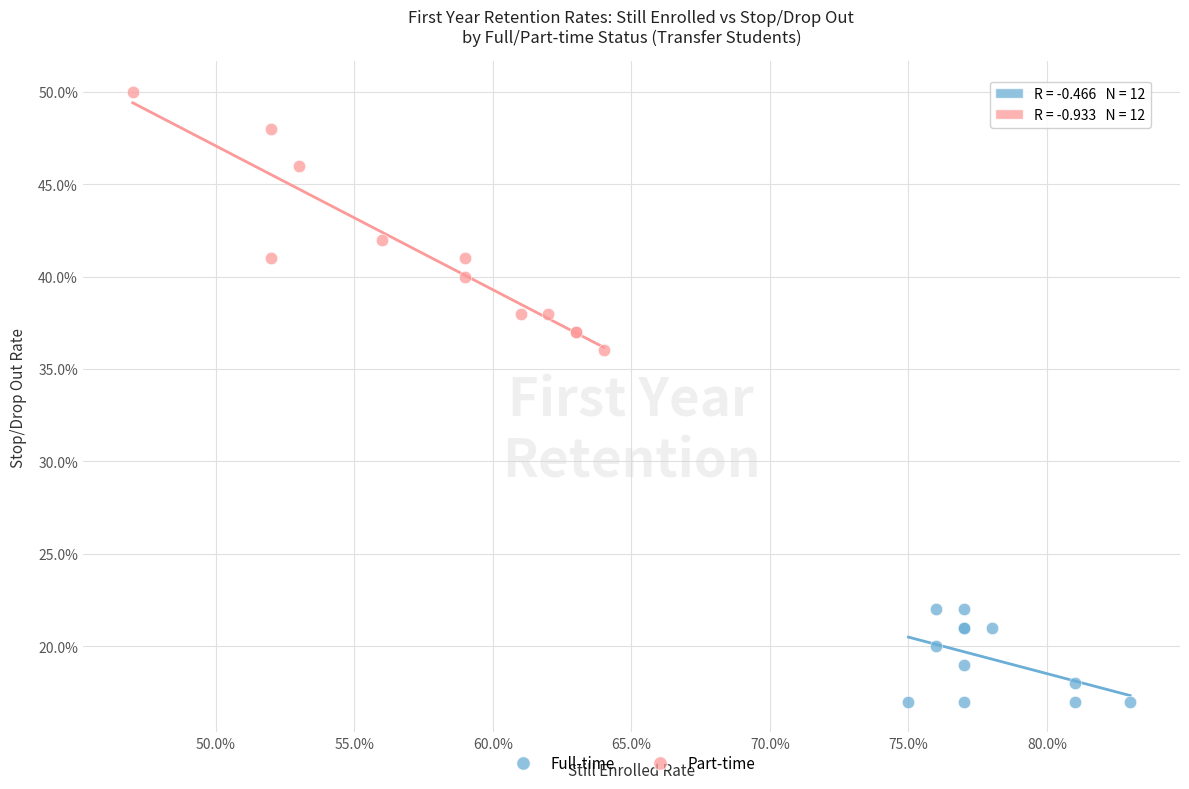

Which series has the largest Y range (max minus min)?

Part-time